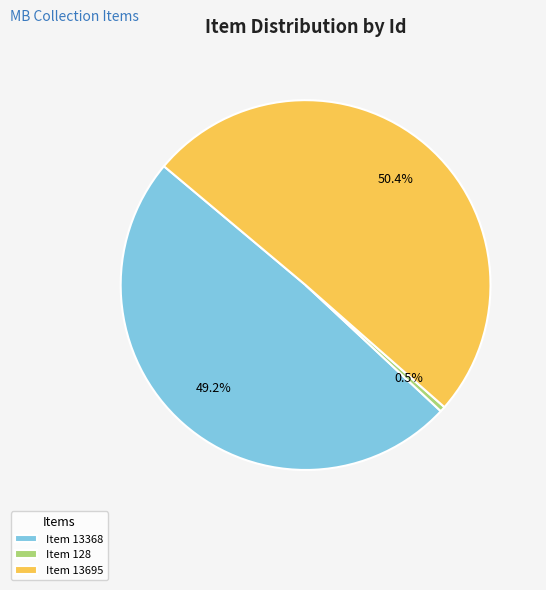

Rank the categories by value from highest to lowest.

Item 13695, Item 13368, Item 128